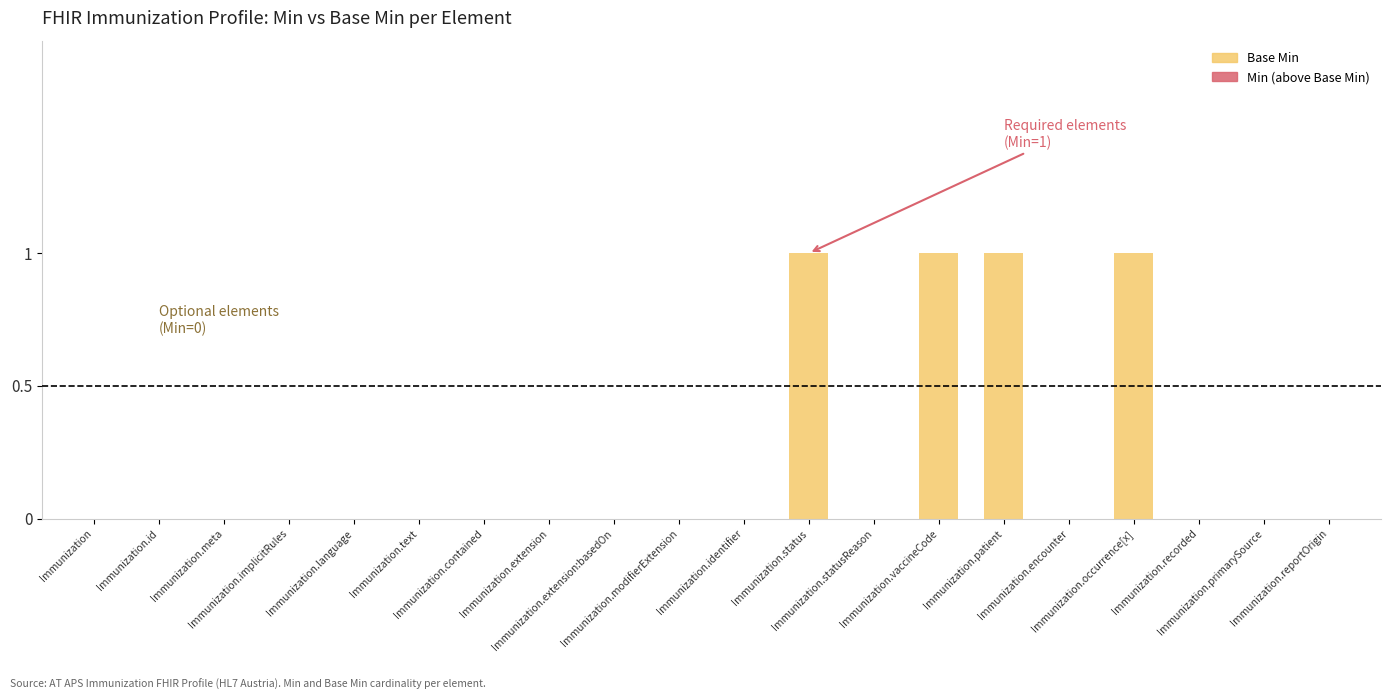

What is the sum of all values?

4